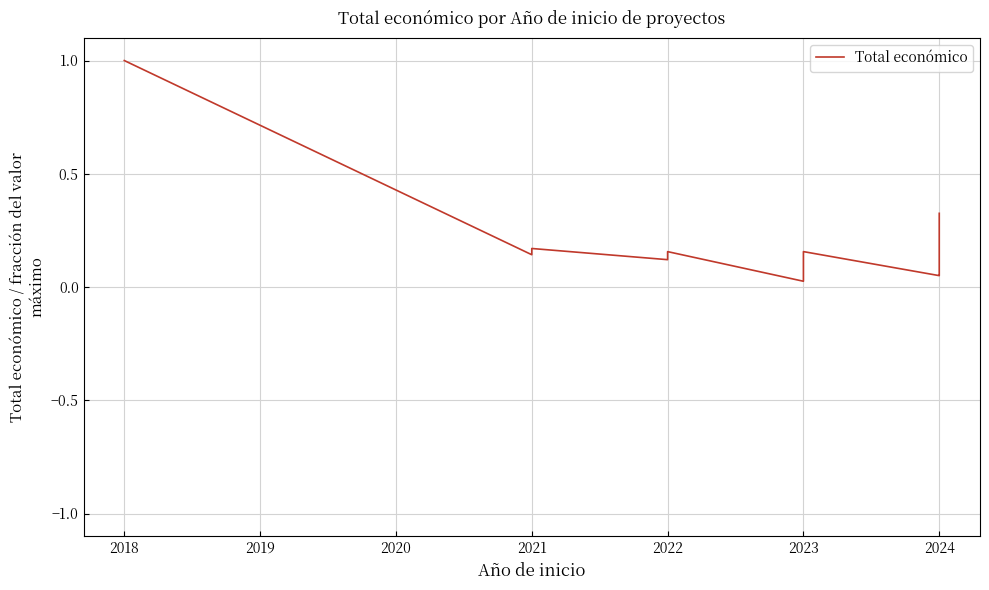

What is the difference between the second highest and second lowest values?

0.3